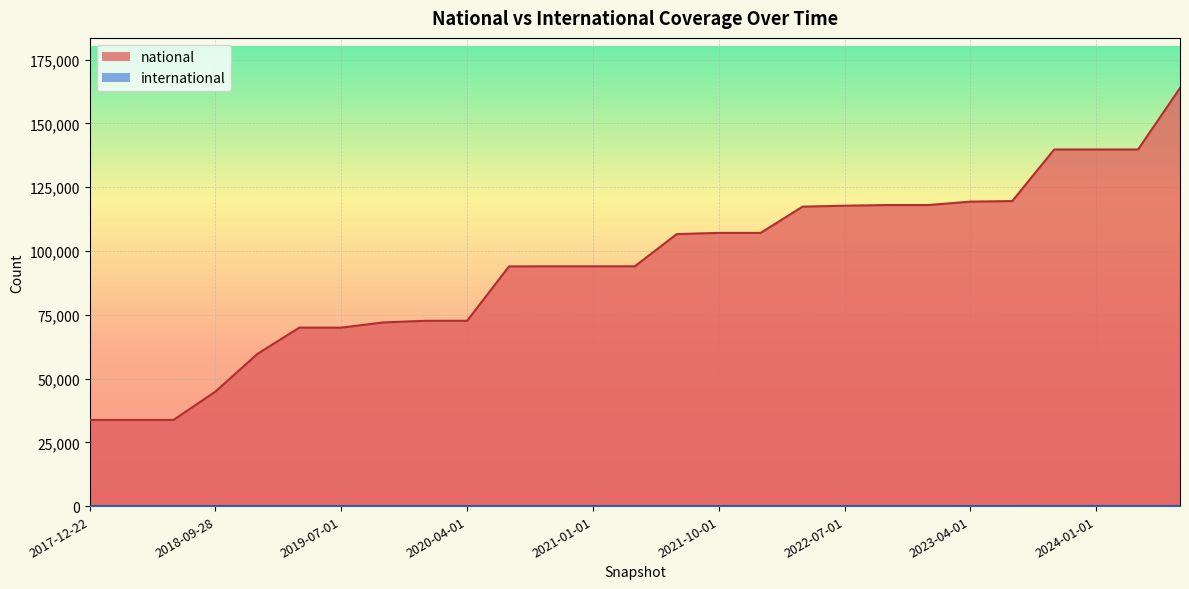

What is the difference between the second highest and second lowest values in the international series?

31